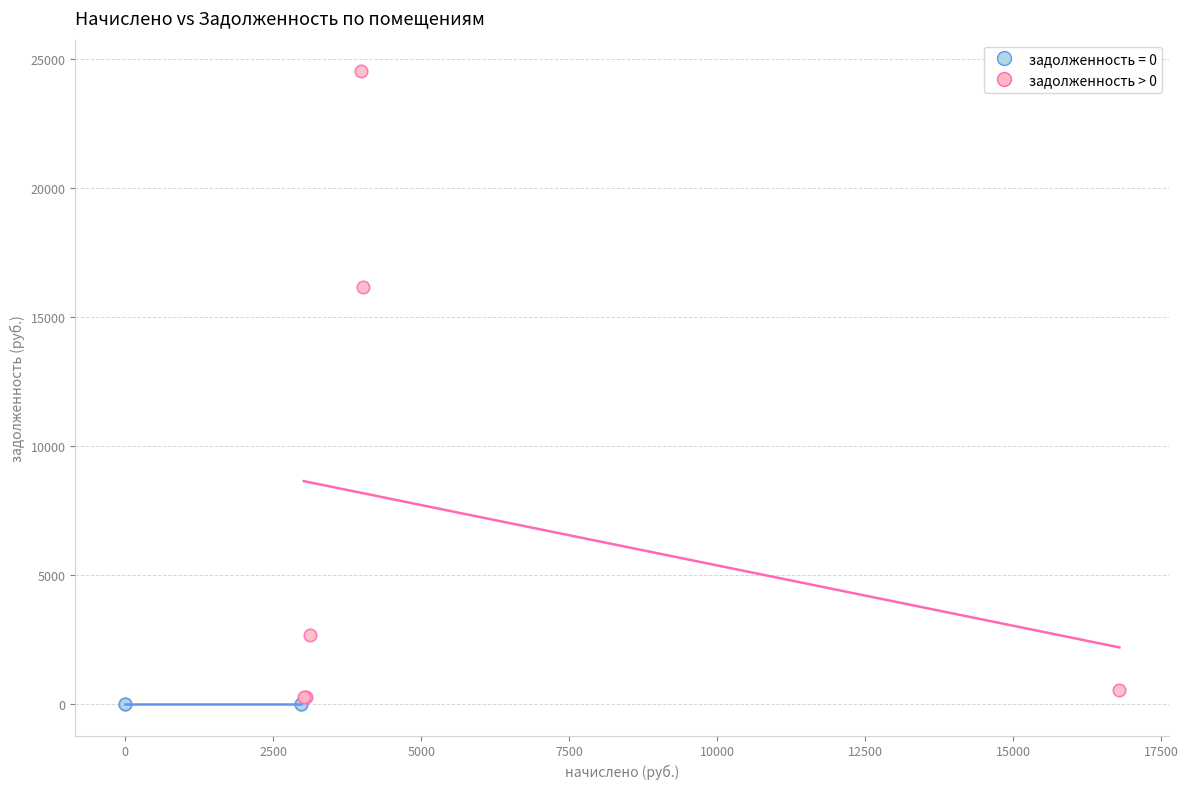

Which series reaches the maximum Y coordinate?

задолженность > 0